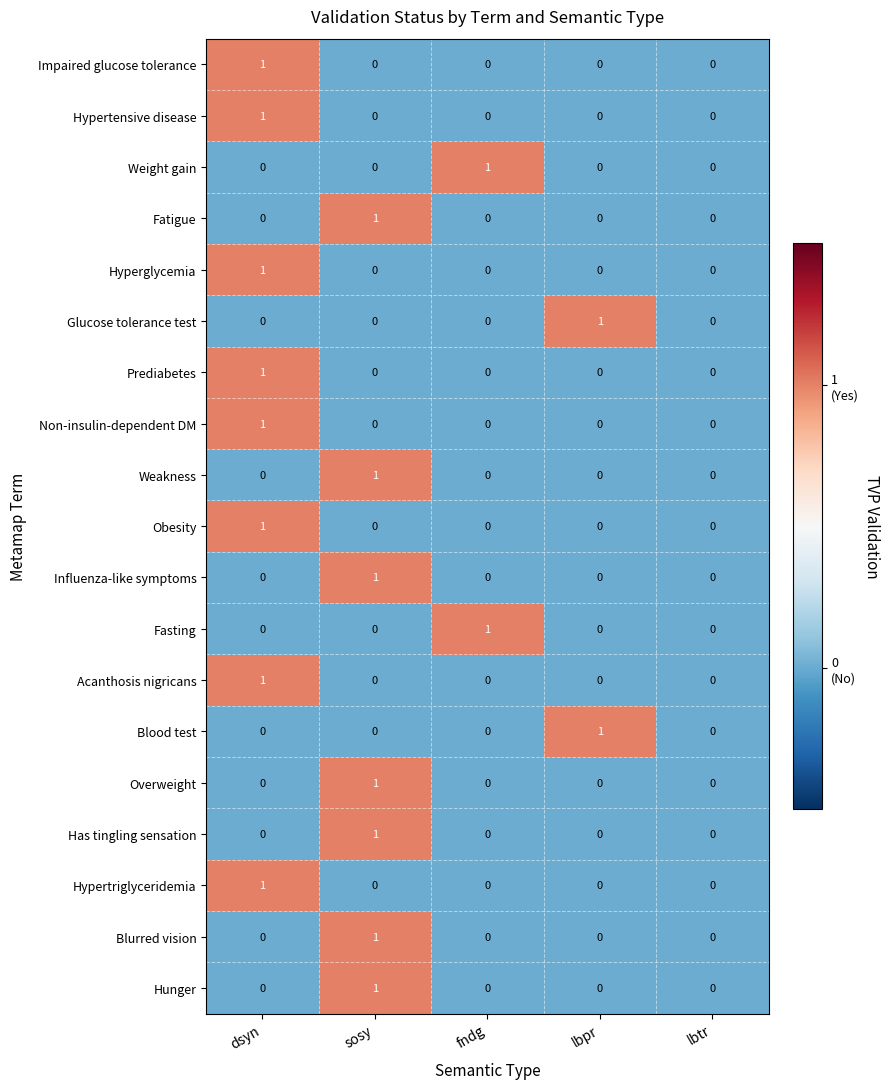

True or false: Weakness has a value of 1 at sosy.

True